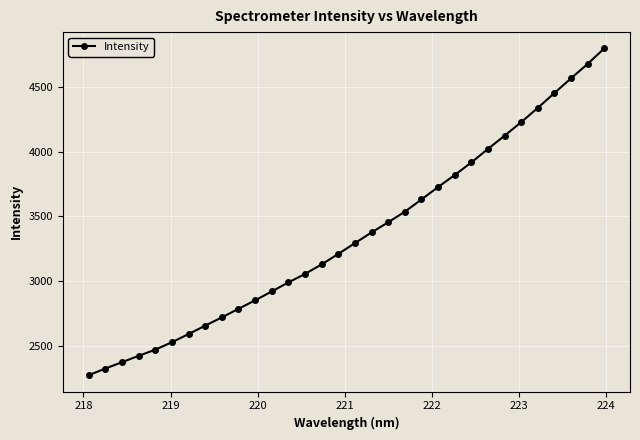

What is the value of the 27th point from the left?

4231.1